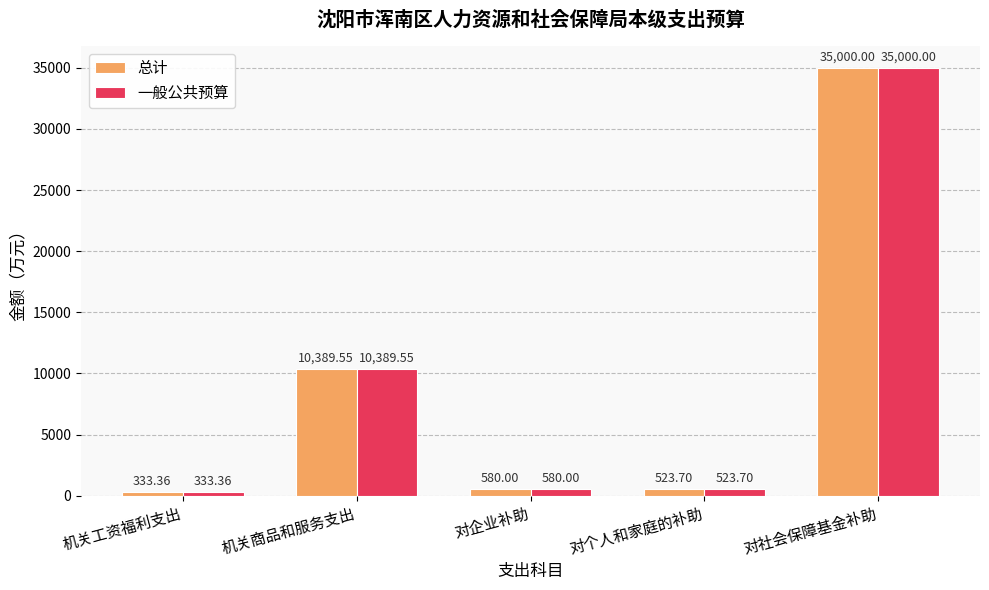

At which category is the sum across all series the highest?

对社会保障基金补助